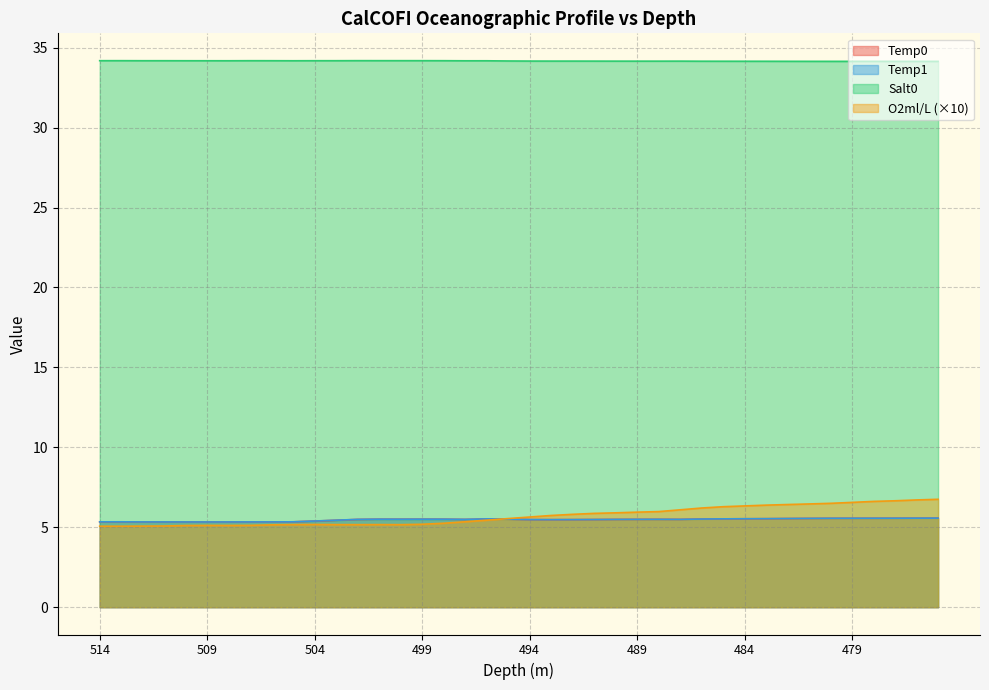

Count the Temp0 values in the range 5 to 6.

40